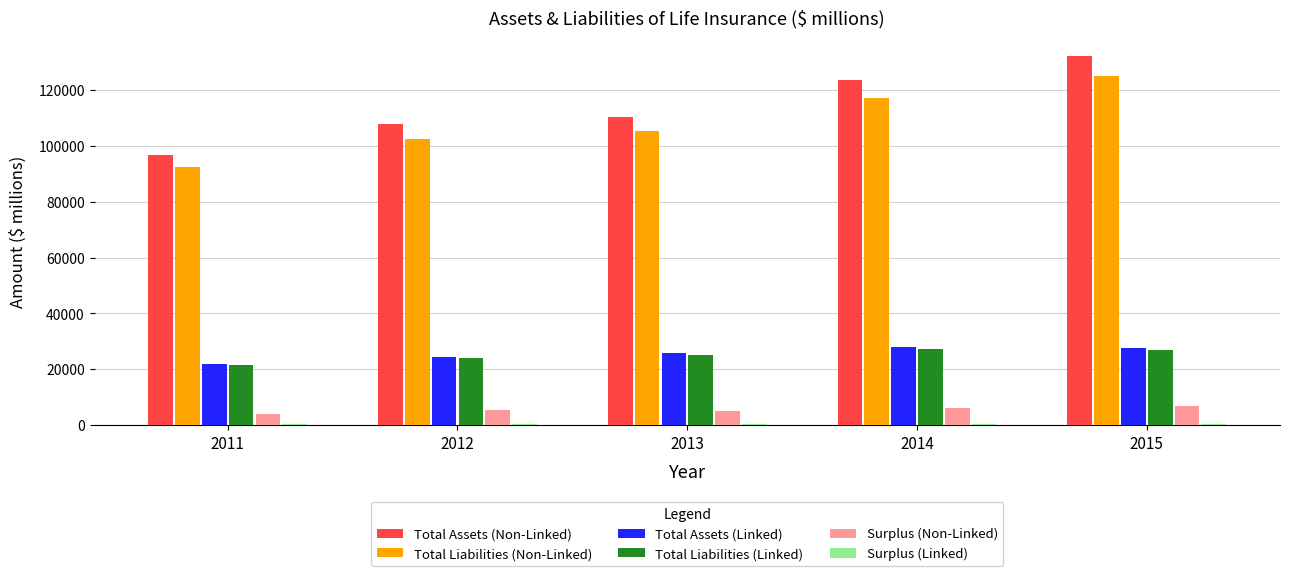

What is the average value of the Total Liabilities (Non-Linked) series?

108382.9